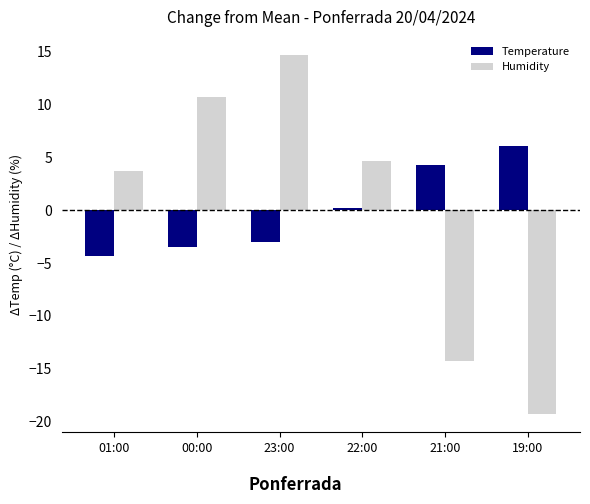

True or false: Humidity has a value of 25.5 at 23:00.

False